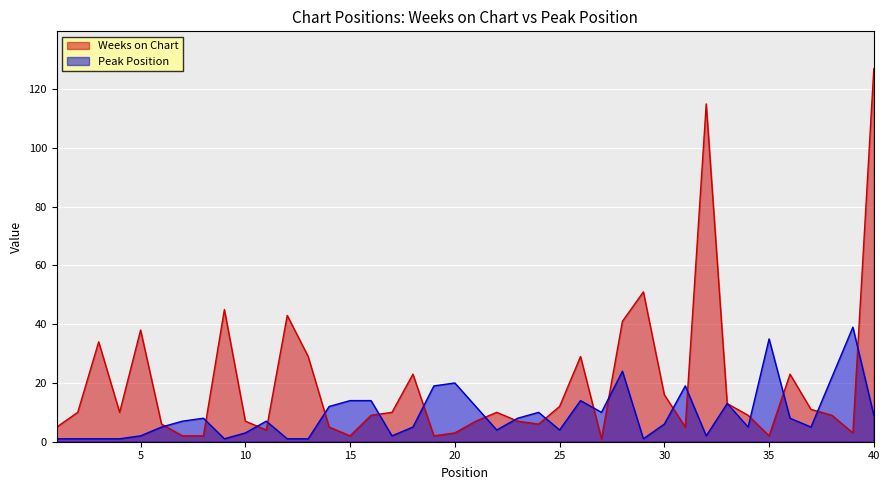

How many intersections are there between Weeks on Chart and Peak Position?

18